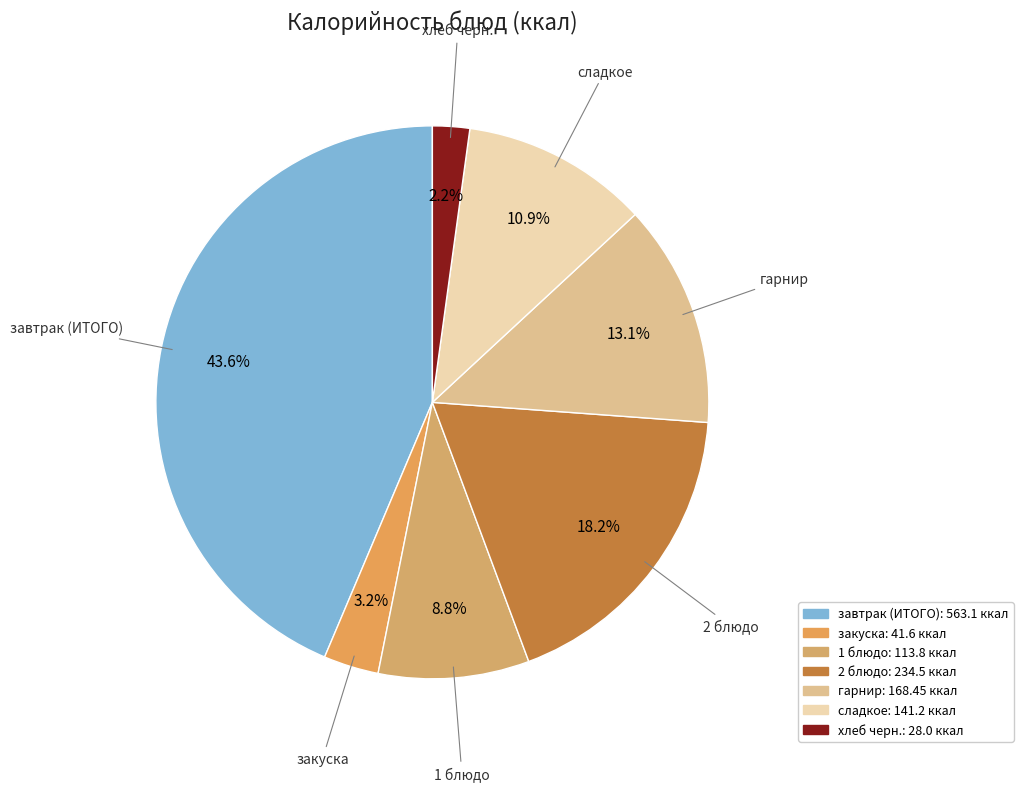

To the nearest percent, what percentage of the pie is сладкое?

11%